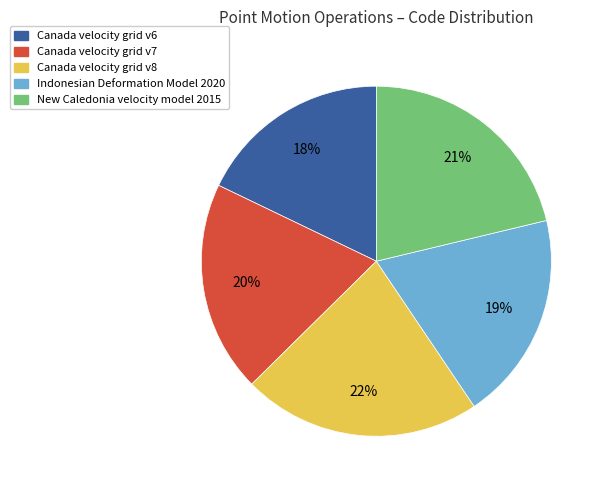

The Indonesian Deformation Model 2020 slice represents 14% of the pie. True or false?

False